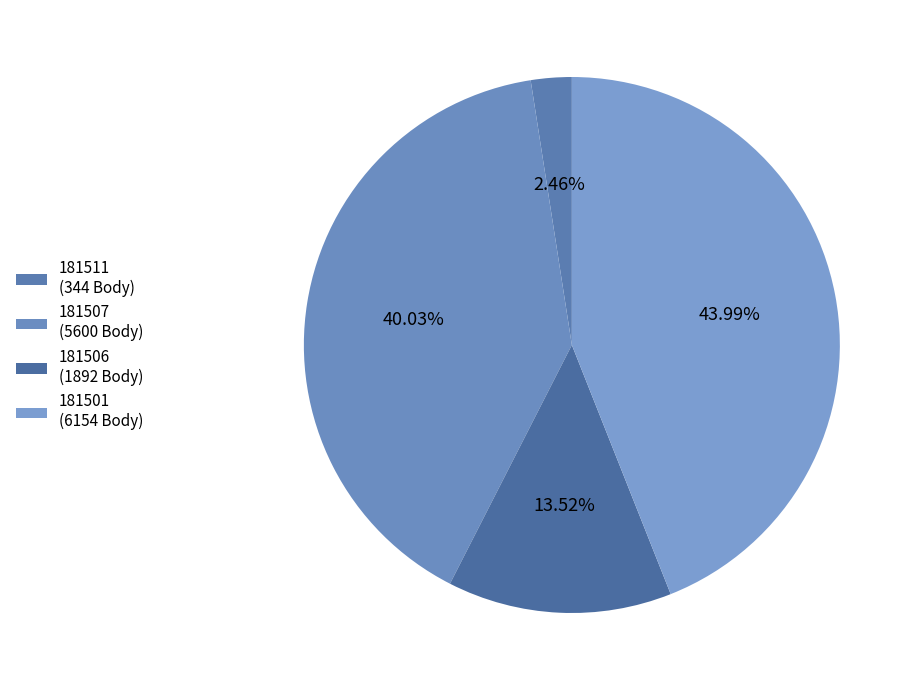

Do 181507 and 181511 together represent more than half of the pie?

No